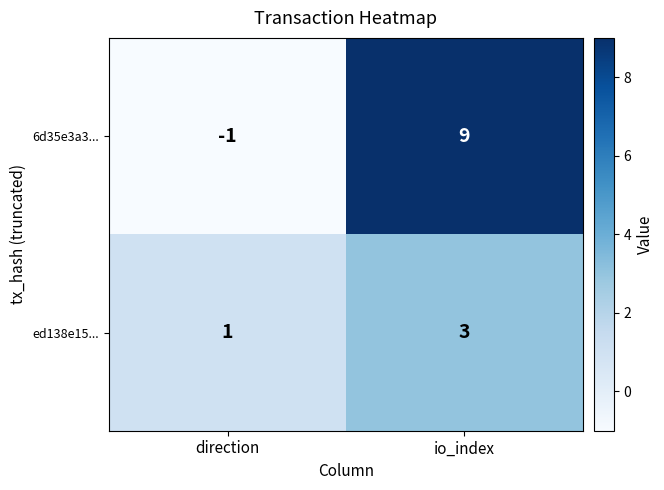

At which label does 6d35e3a3... reach its peak?

io_index